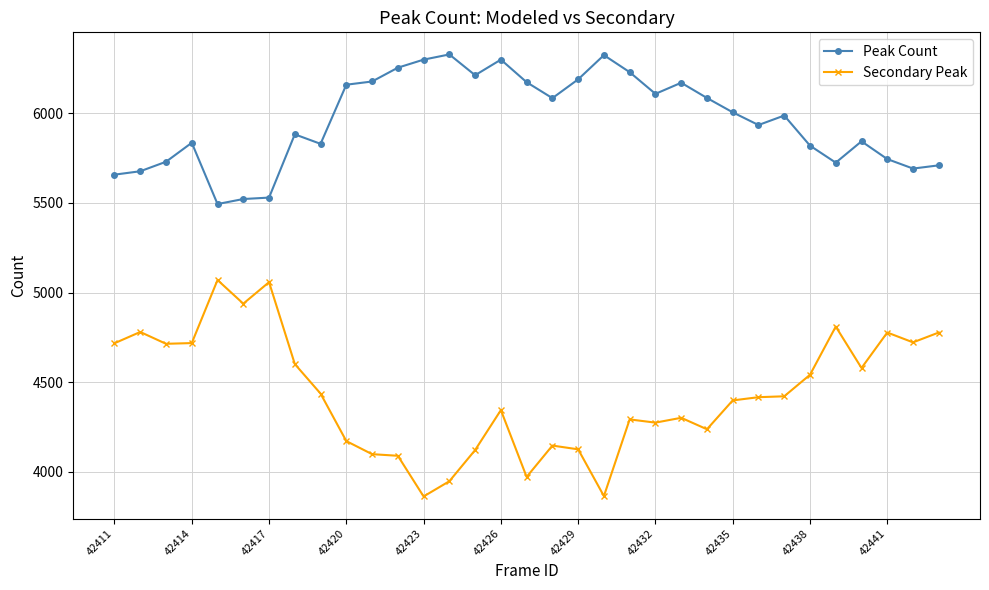

True or false: Peak Count and Secondary Peak intersect in this chart.

False